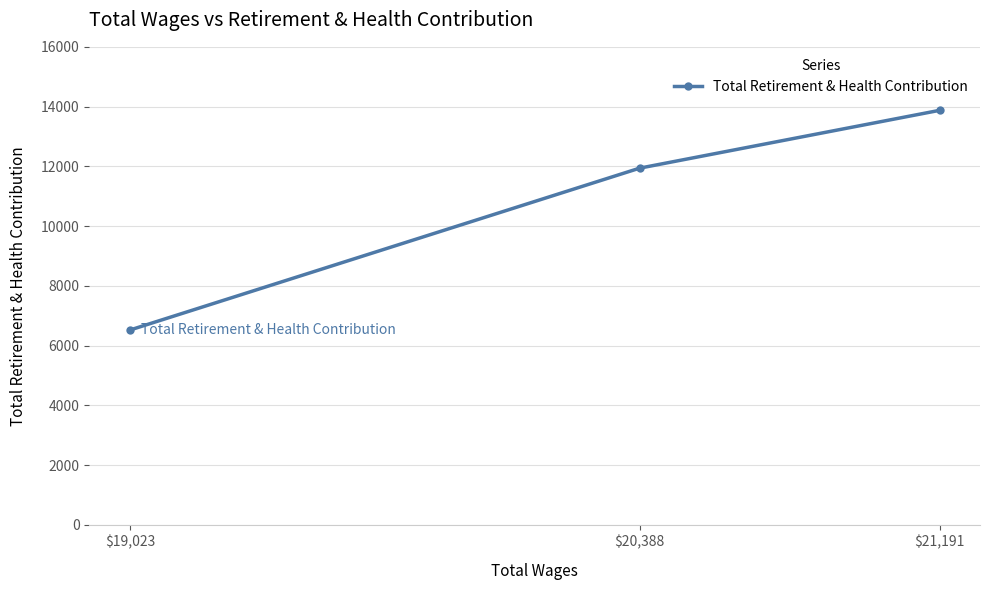

List the labels in order of value, smallest first.

$19,023, $20,388, $21,191